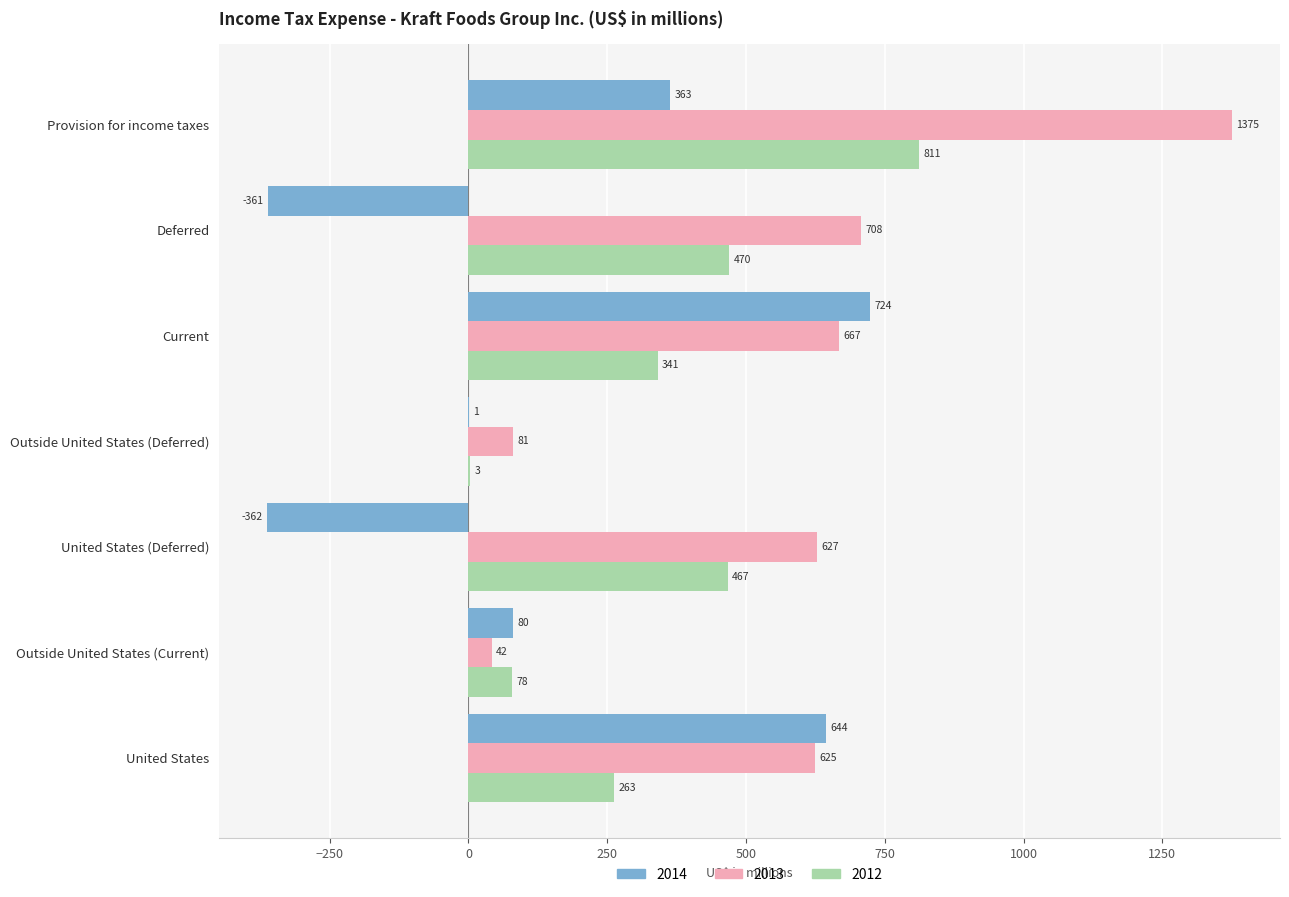

The value of 2013 at Outside United States (Deferred) is 81. True or false?

True